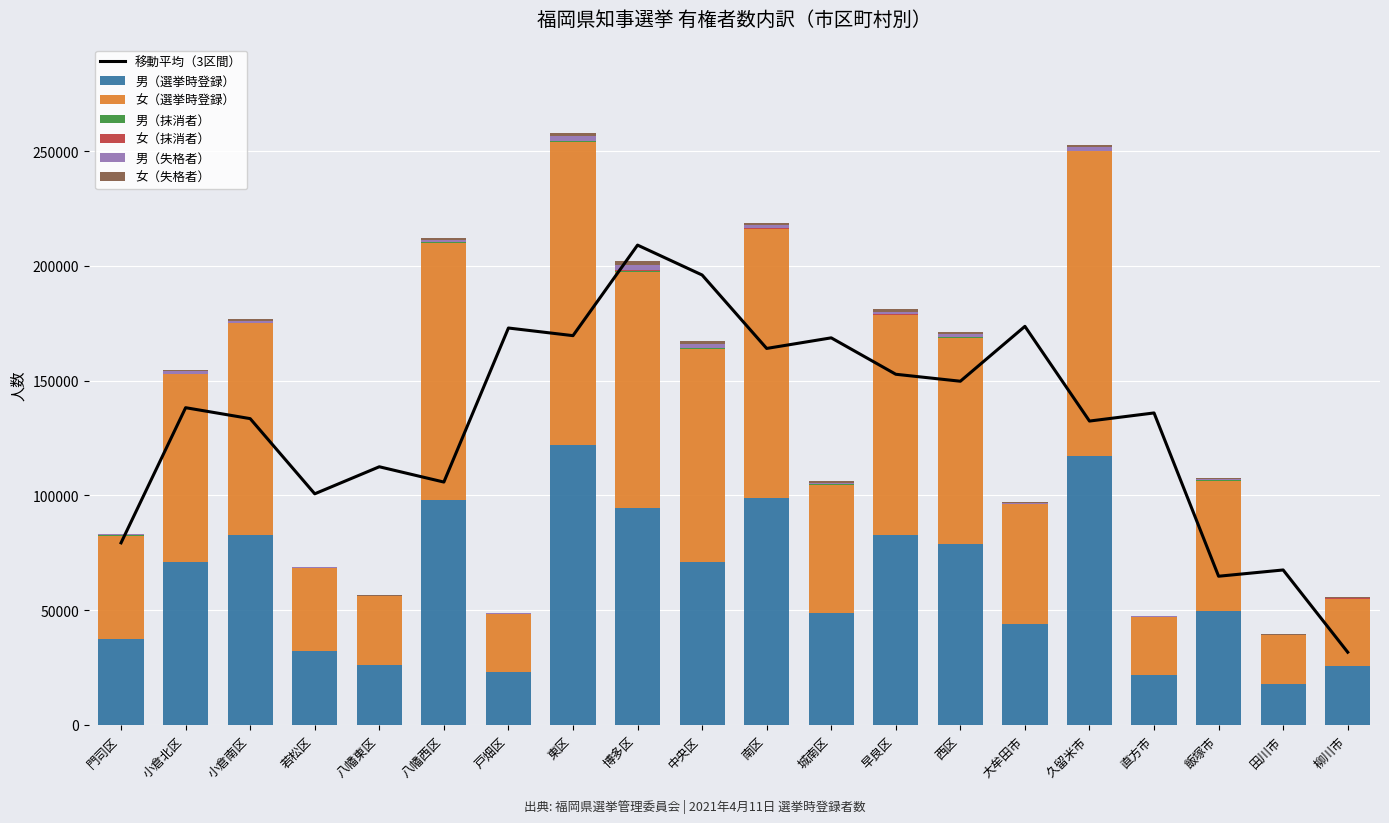

At how many categories does at least one series exceed 69794?

10